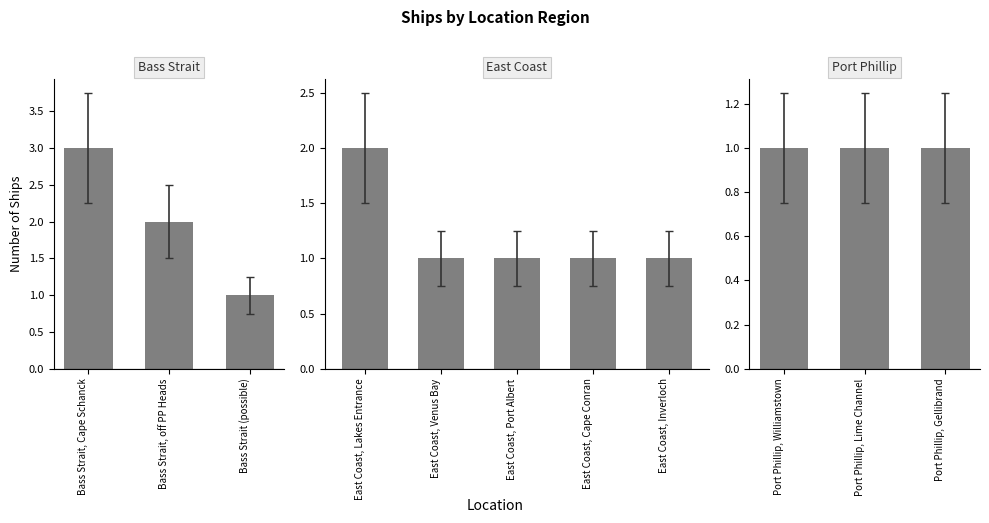

What is the greatest value displayed?

3